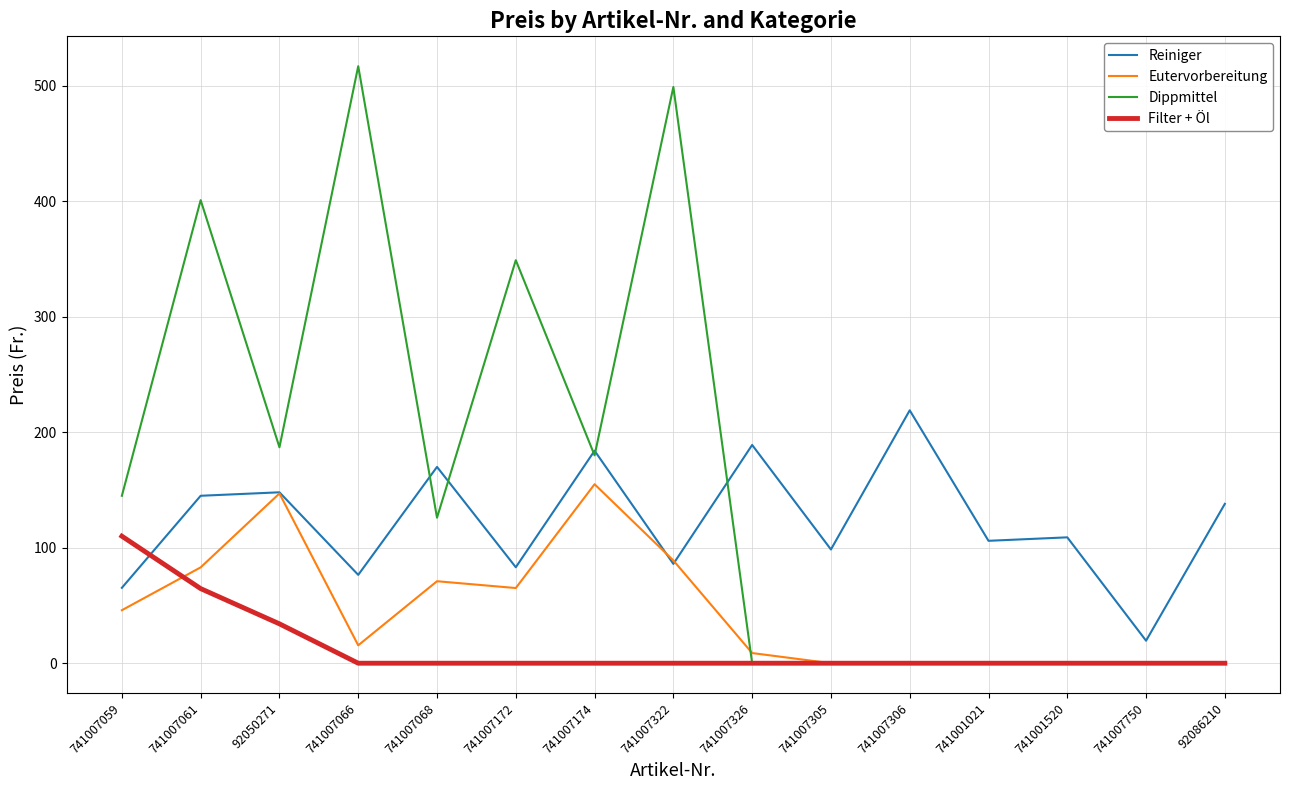

What position from the right is 741007066?

12